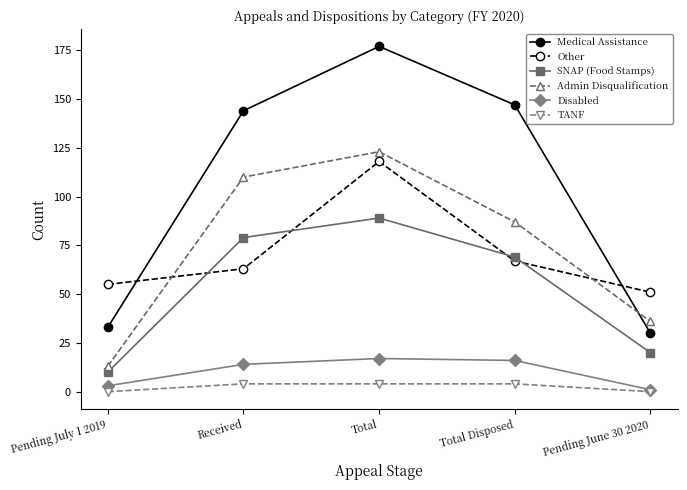

Is it true that Medical Assistance equals 147 at Total Disposed?

True